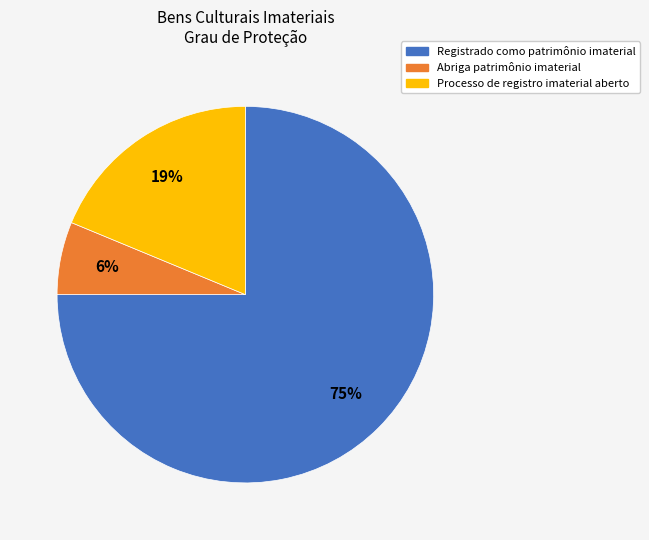

Is Registrado como patrimônio imaterial the majority of the pie?

Yes